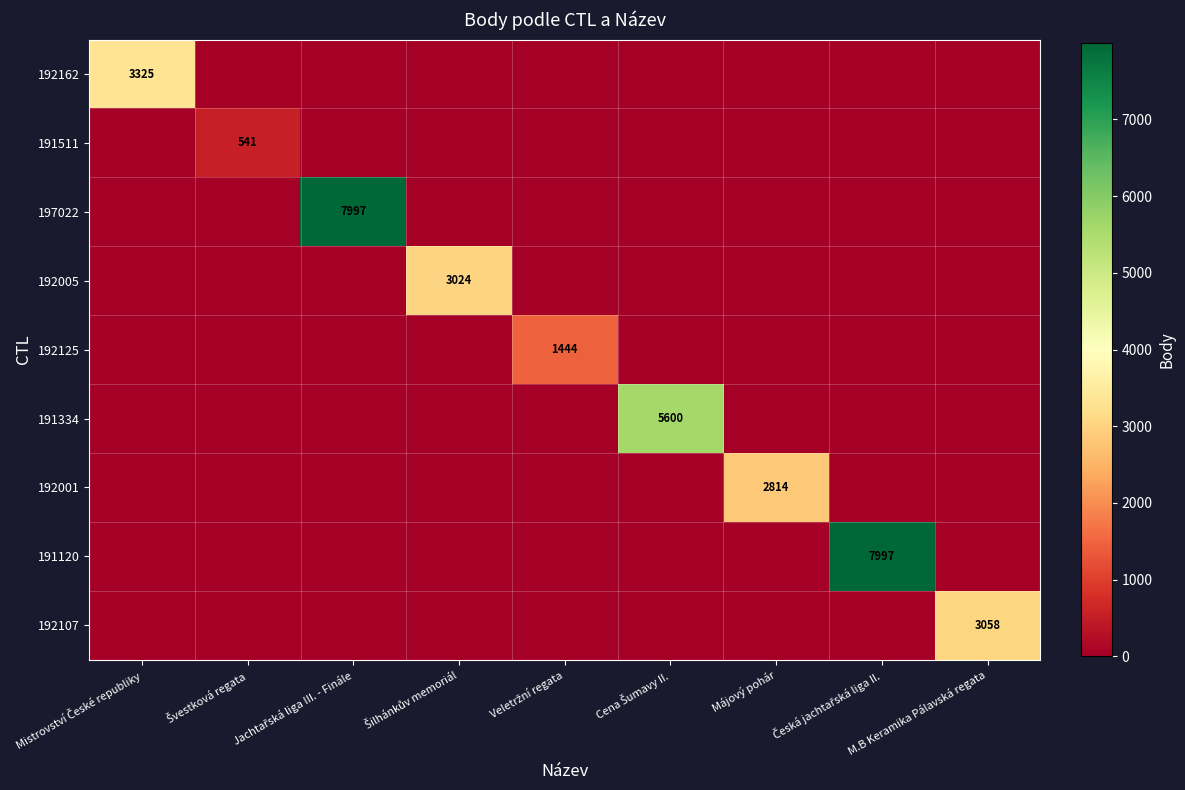

At which label does 191511 reach its peak?

Švestková regata